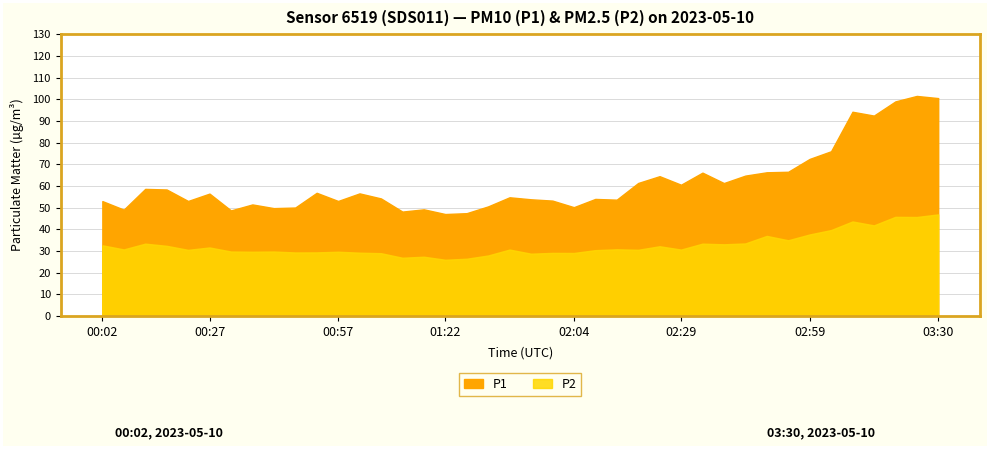

Count the number of categories in the chart.

40